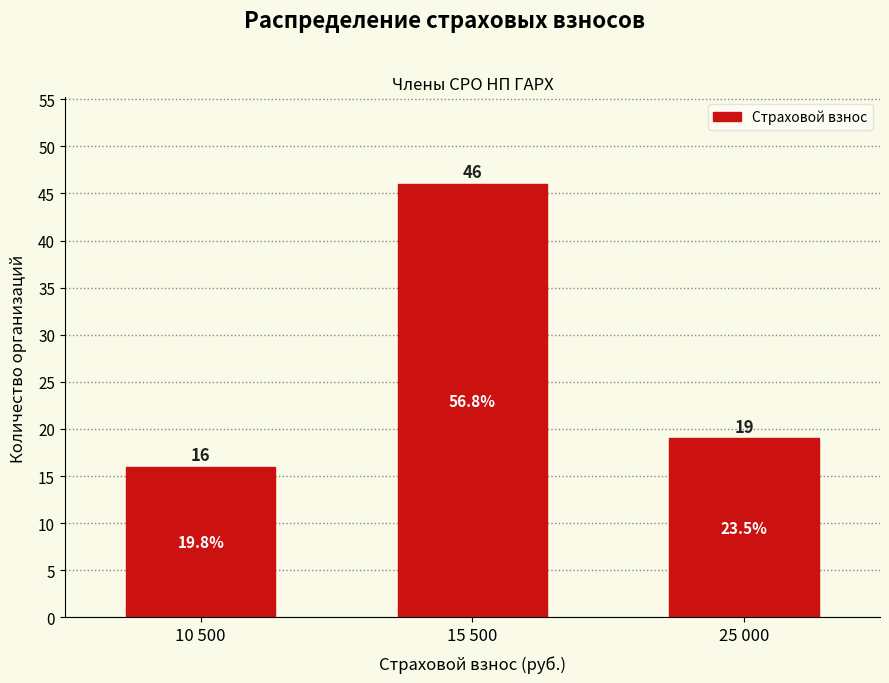

Reading left to right, extract all data points from this chart.

16	46	19